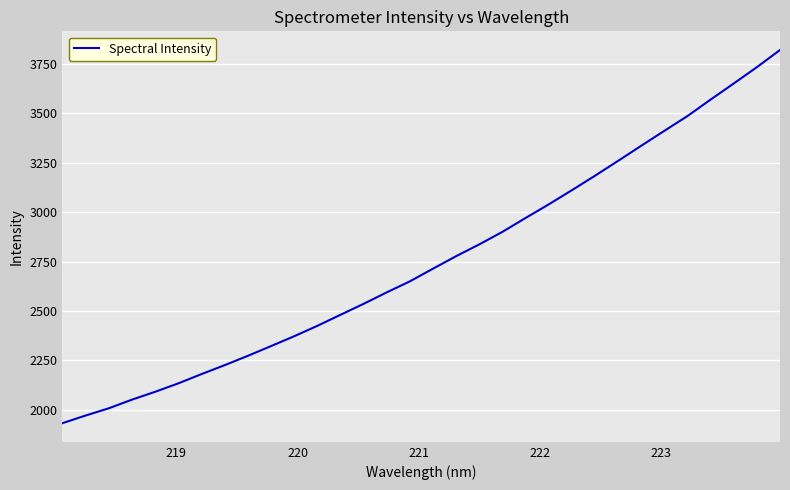

Count the number of values greater than 2713.

16